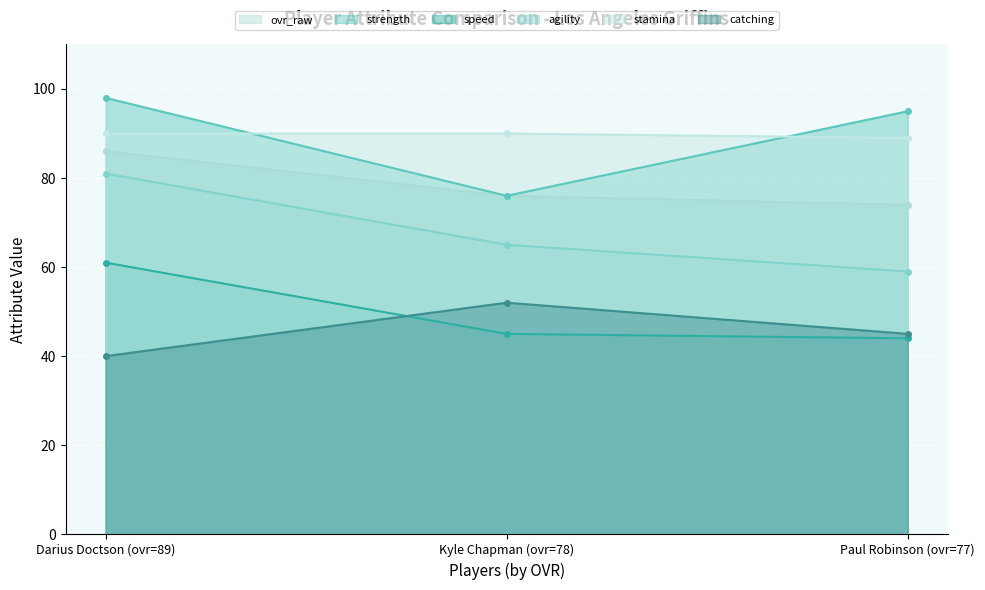

Which series has the widest spread of values?

strength